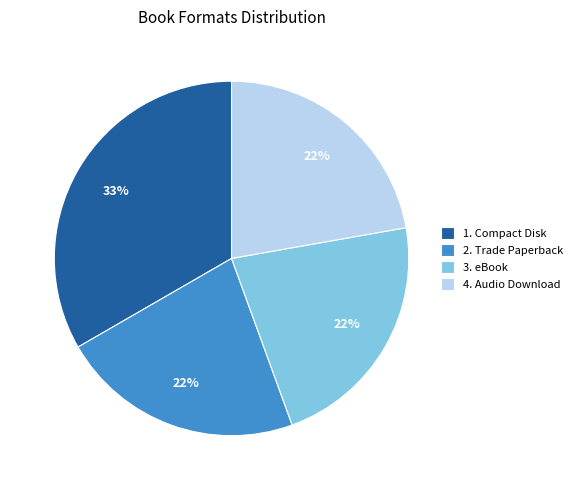

To the nearest percent, what is the combined percentage of 4. Audio Download and 2. Trade Paperback?

44%